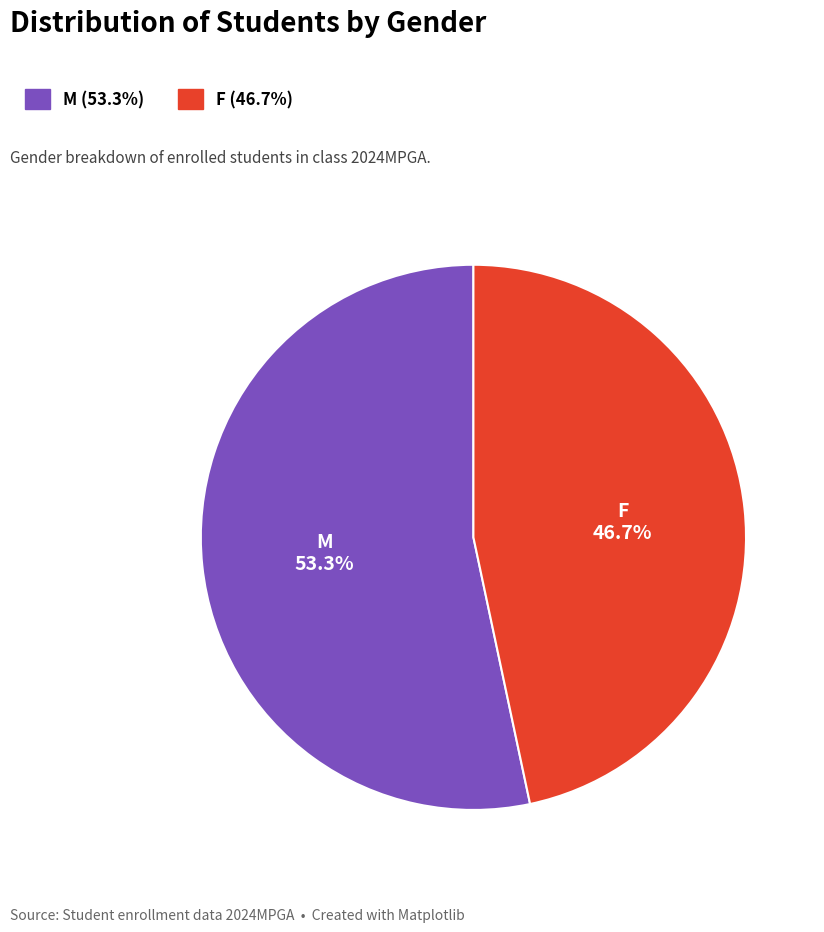

True or false: M accounts for 53% of the total.

True